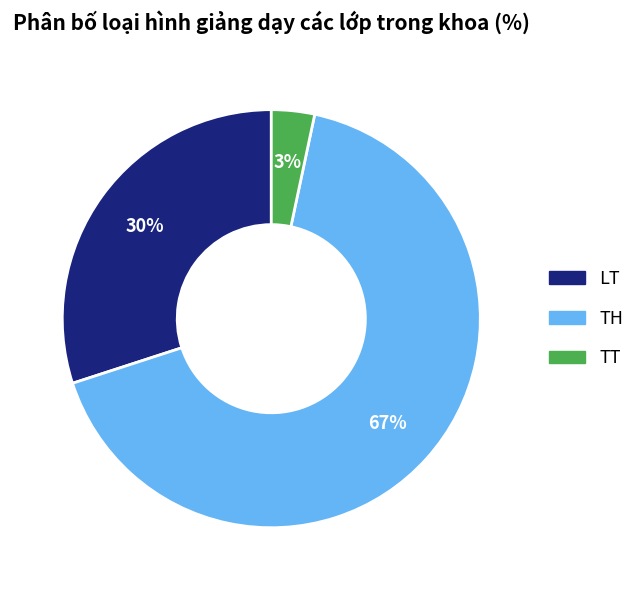

The TH slice represents 67% of the pie. True or false?

True